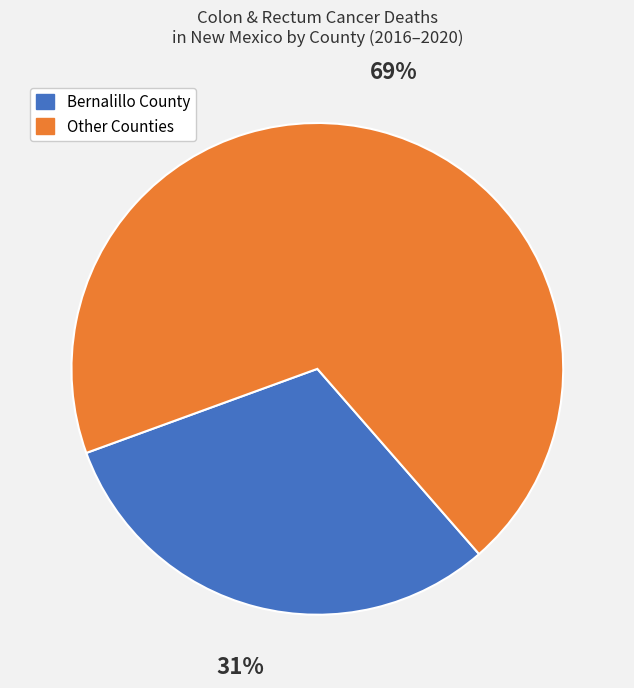

Is it true that Bernalillo County is 22% of the pie?

False